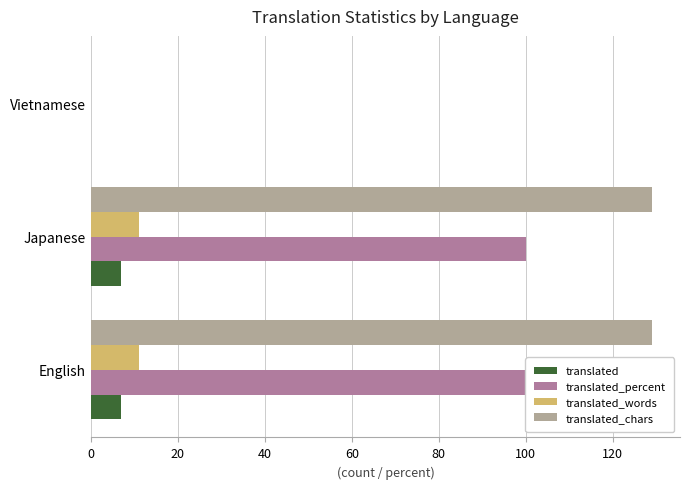

How many groups of bars are there?

3